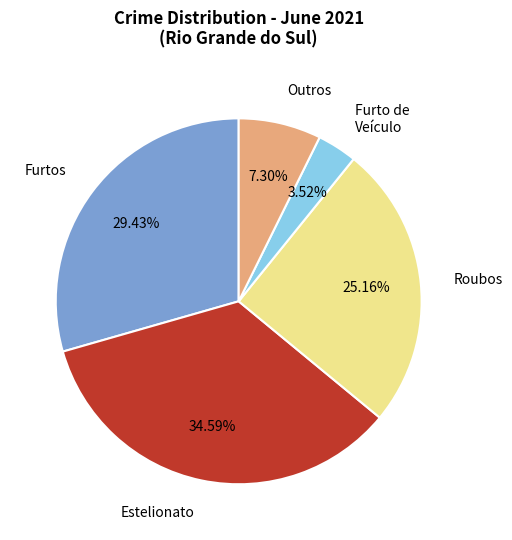

Is the sum of Estelionato and Furtos greater than half?

Yes